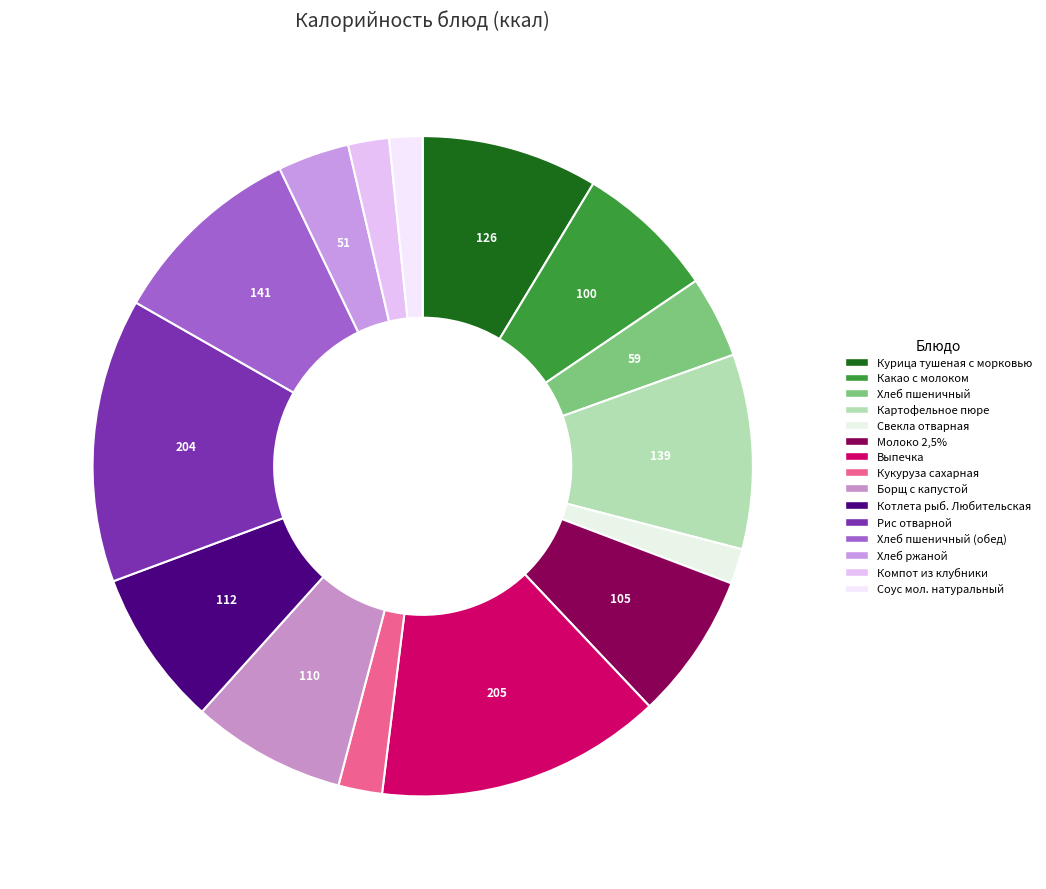

How many slices are in this pie chart?

15